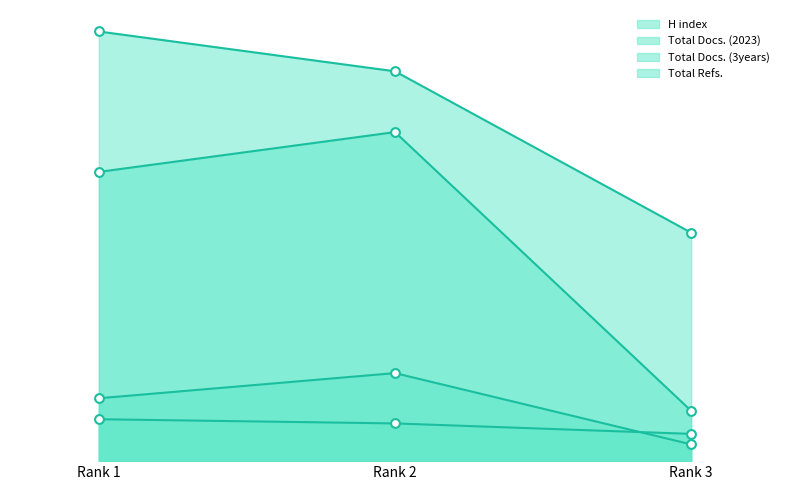

Is the value of H index at Rank 1 greater than the value of Total Docs. (3years) at Rank 3?

Yes